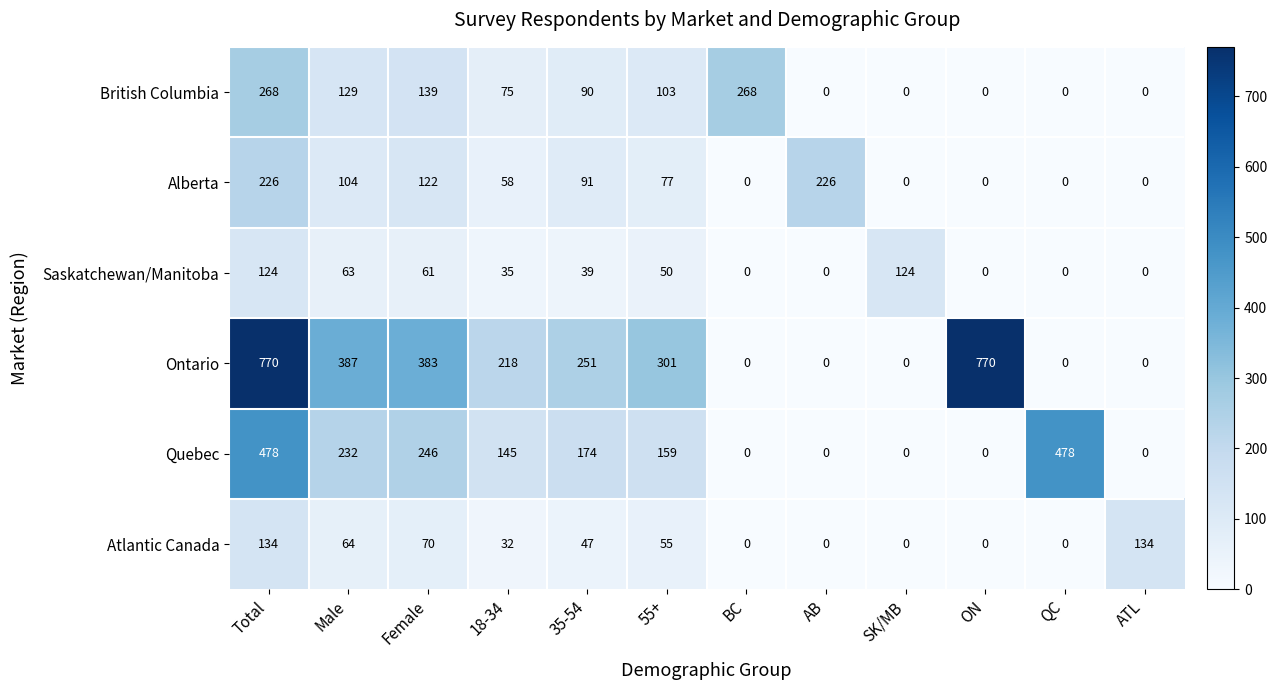

What is the highest value of the Quebec series?

478